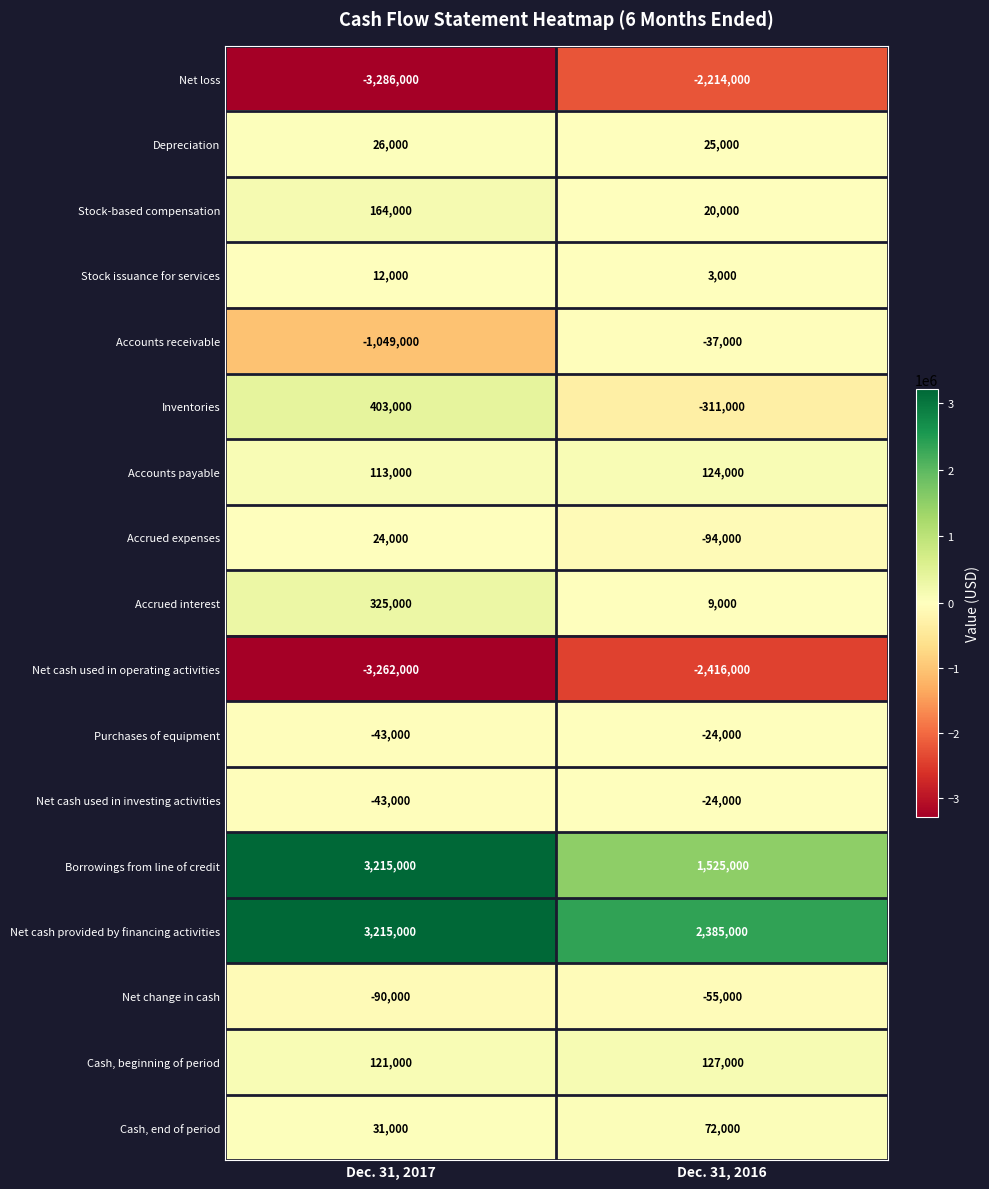

What is the difference between the Stock-based compensation values at Dec. 31, 2016 and Dec. 31, 2017?

144000